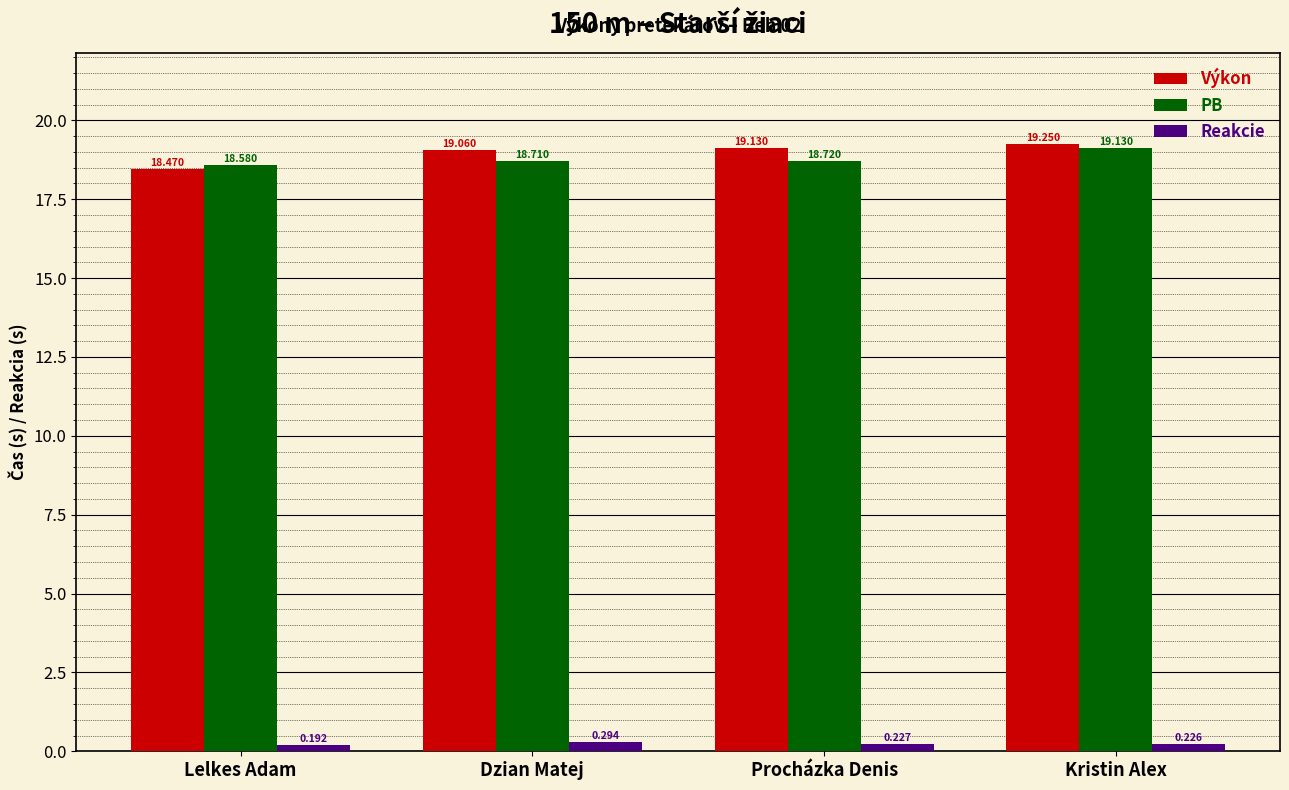

At which label does Reakcie reach its minimum?

Lelkes Adam